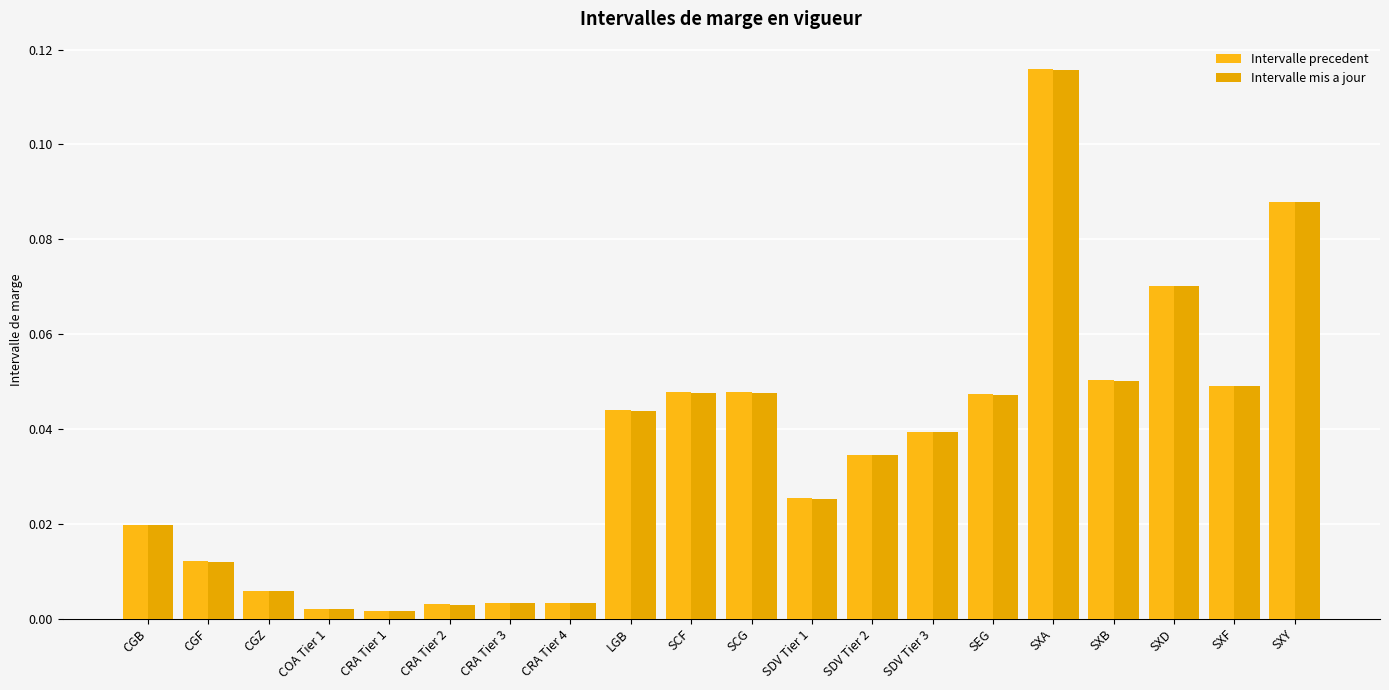

Reading left to right, what are all the values shown in this chart?

Intervalle precedent: 0.0	0.0	0.0	0.0	0.0	0.0	0.0	0.0	0.0	0.0	0.0	0.0	0.0	0.0	0.0	0.1	0.1	0.1	0.0	0.1
Intervalle mis a jour: 0.0	0.0	0.0	0.0	0.0	0.0	0.0	0.0	0.0	0.0	0.0	0.0	0.0	0.0	0.0	0.1	0.1	0.1	0.0	0.1